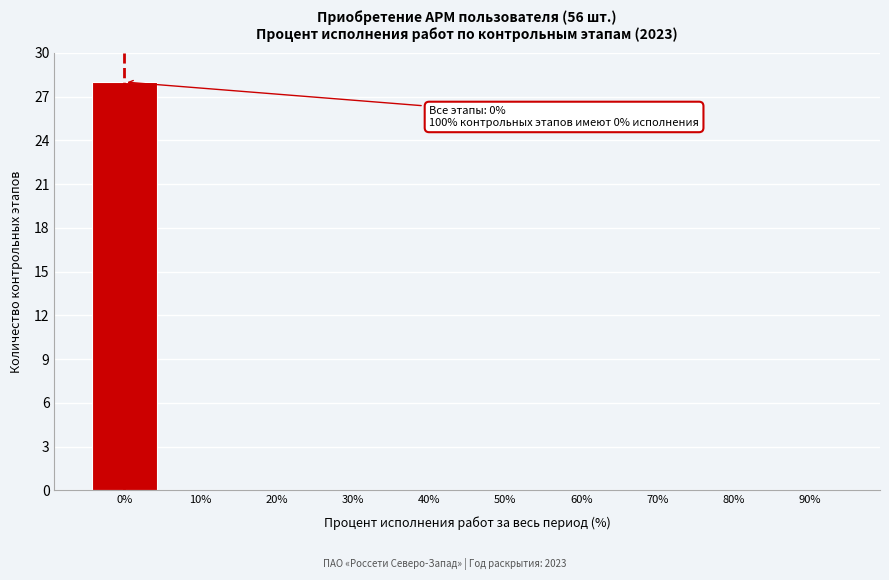

Reading left to right, transcribe all the data shown in this chart.

0%=28	10%=0	20%=0	30%=0	40%=0	50%=0	60%=0	70%=0	80%=0	90%=0